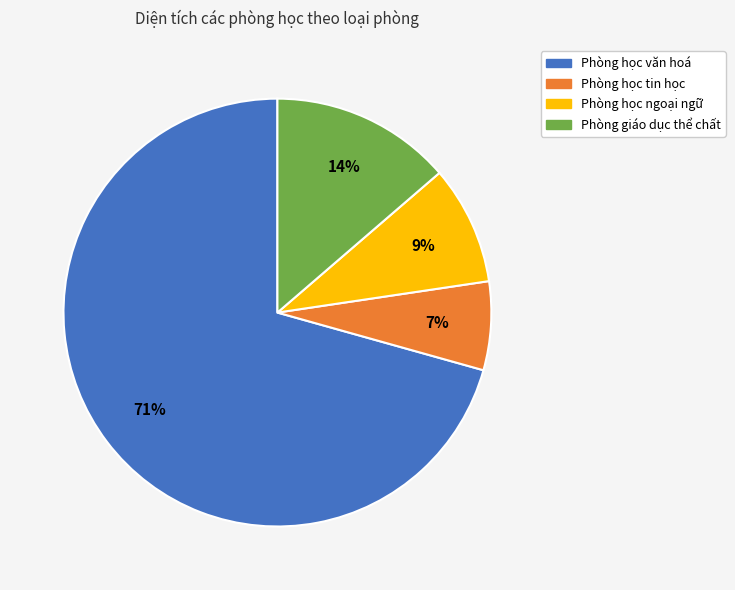

To the nearest percent, what is the average slice percentage?

25%